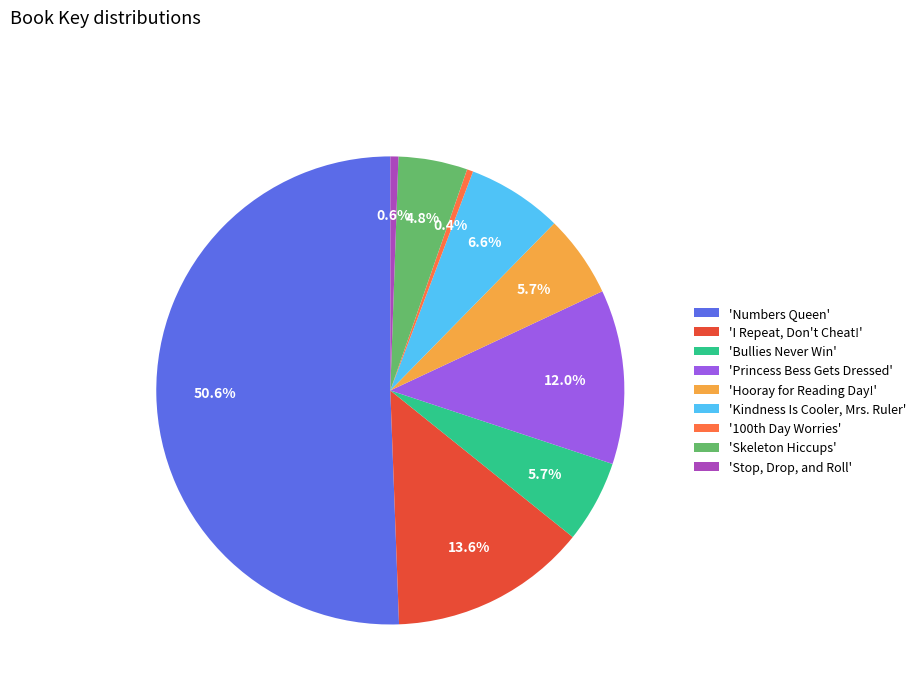

Approximately how many times larger is the value at 'Skeleton Hiccups' compared to 'Princess Bess Gets Dressed'?

0.4